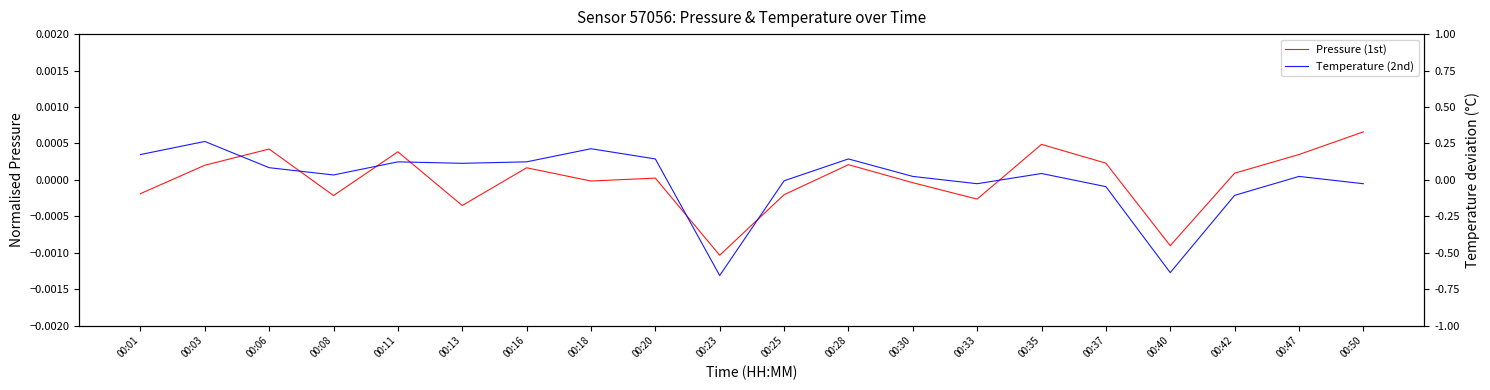

At how many categories does at least one series exceed 0?

16